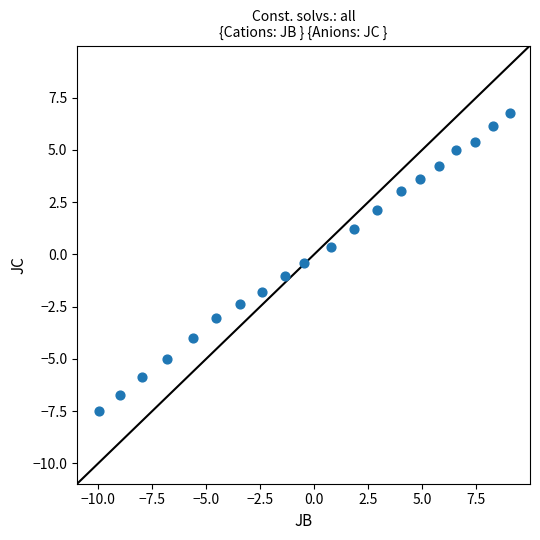

What is the range of Y values (max minus min)?

14.2